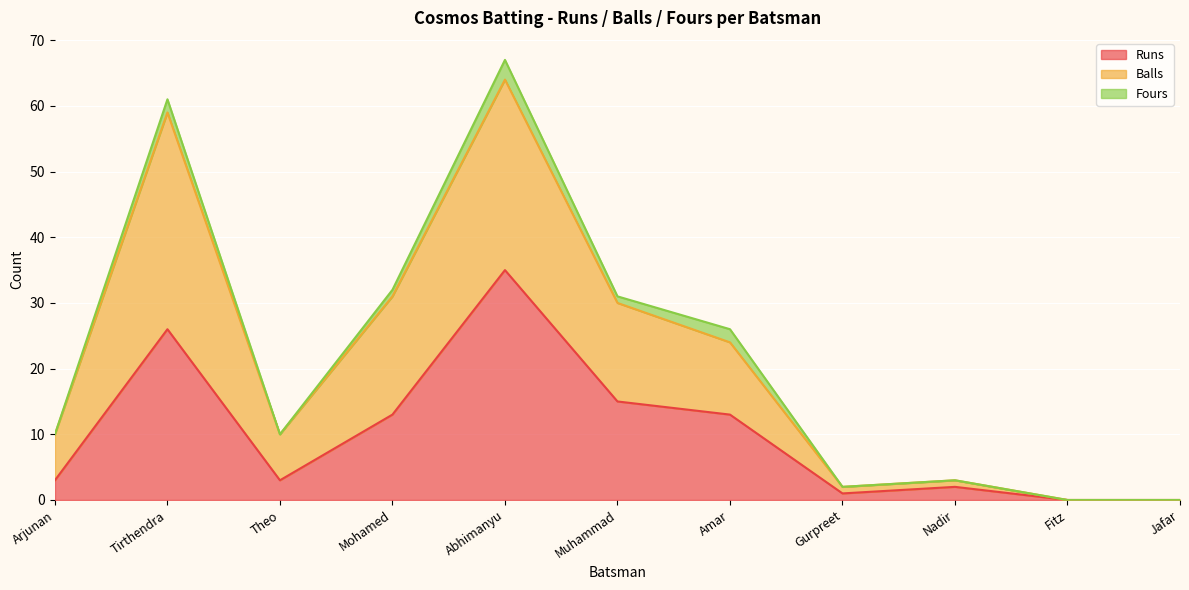

Is it true that Balls equals 30 at Muhammad?

True